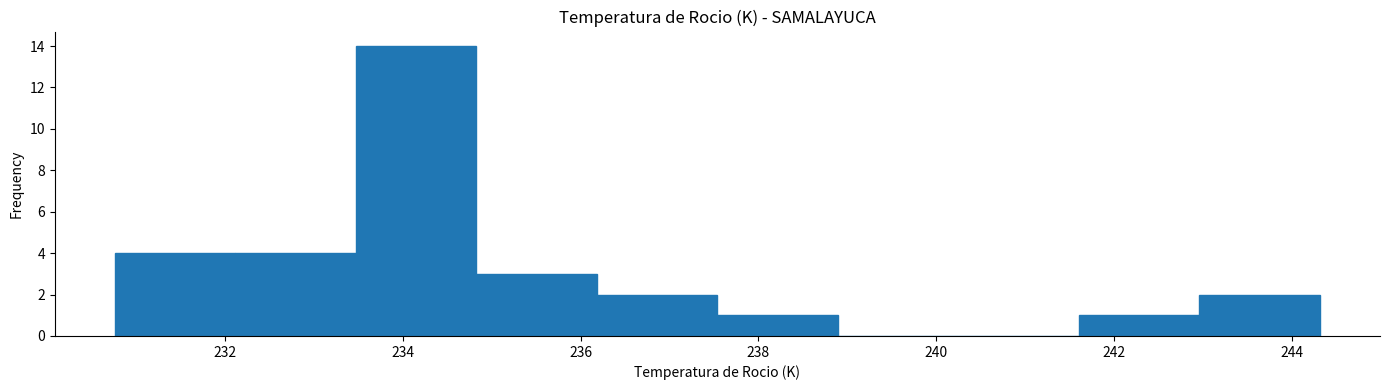

How tall is the bar that spans 234.8 to 236.2 on the x-axis? Neither the bar edges nor the heights are printed on the chart, so give them approximately, as read against the axes.

3